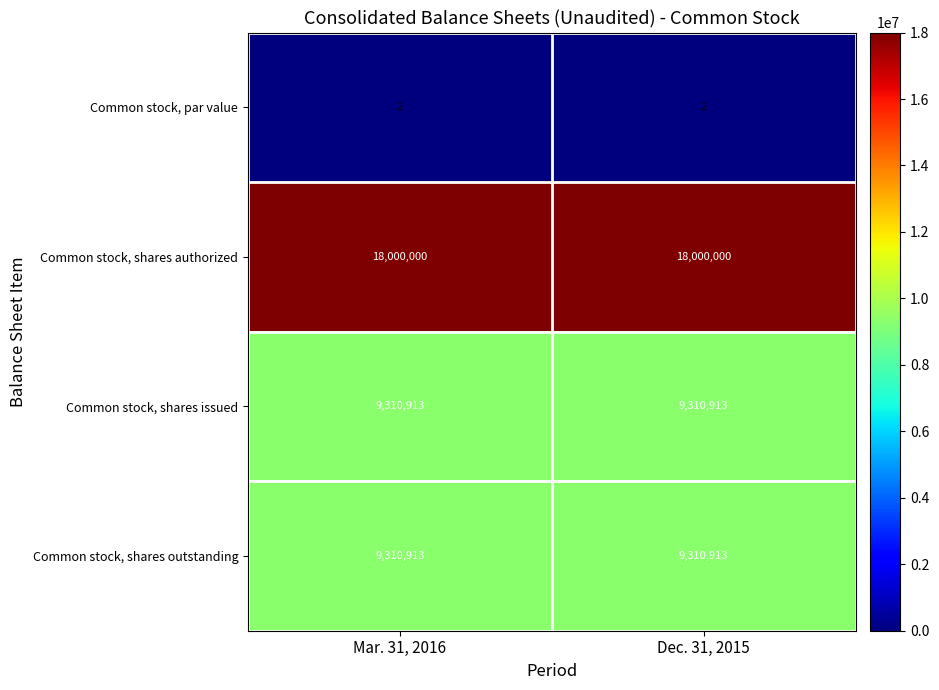

What is the minimum value for Common stock, shares issued?

9310913